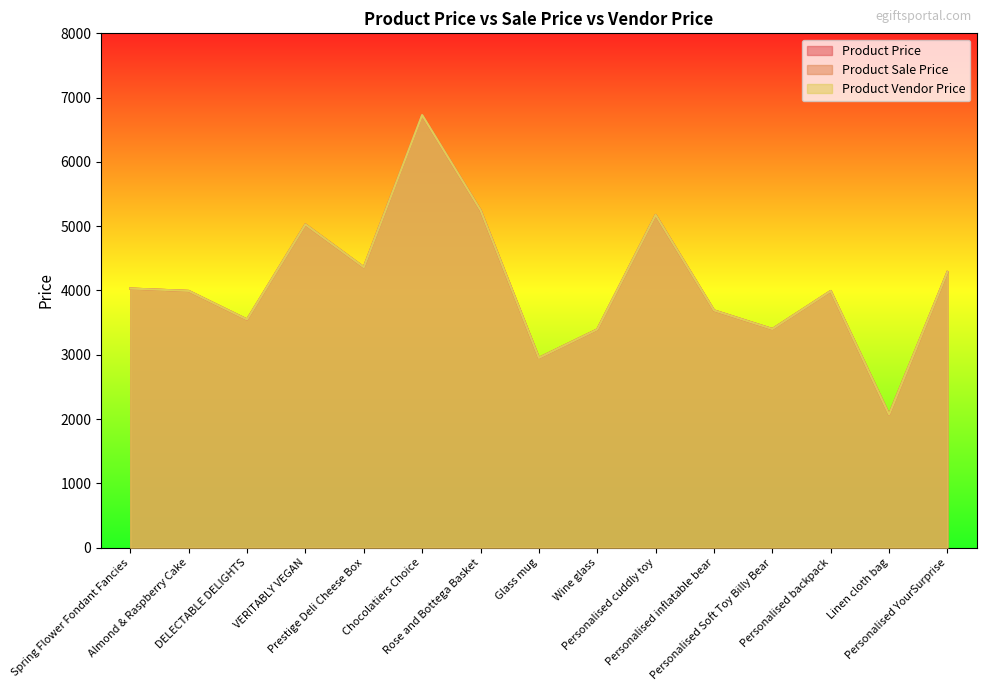

At which category does Product Vendor Price reach its first local valley?

DELECTABLE DELIGHTS